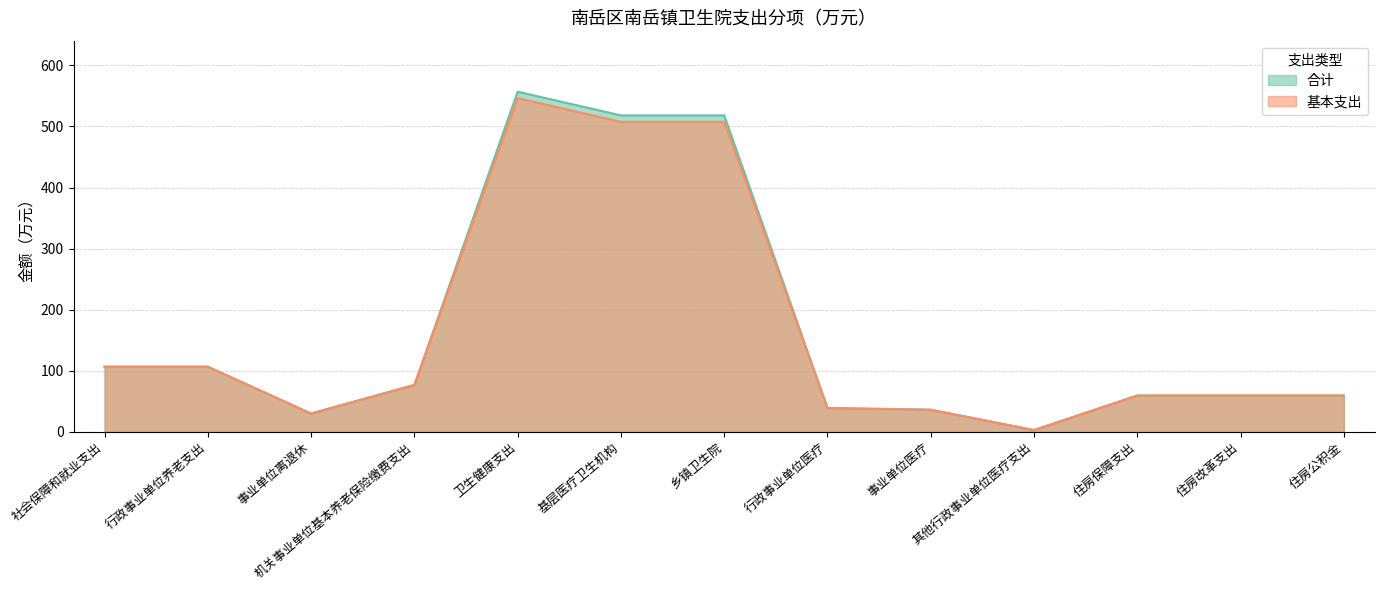

Reading right to left, list all the values displayed in this chart.

合计: 59.4	59.4	59.4	2.8	36.1	38.8	518.1	518.1	556.9	76.7	29.8	106.6	106.6
基本支出: 59.4	59.4	59.4	2.8	36.1	38.8	507.5	507.5	546.3	76.7	29.8	106.6	106.6